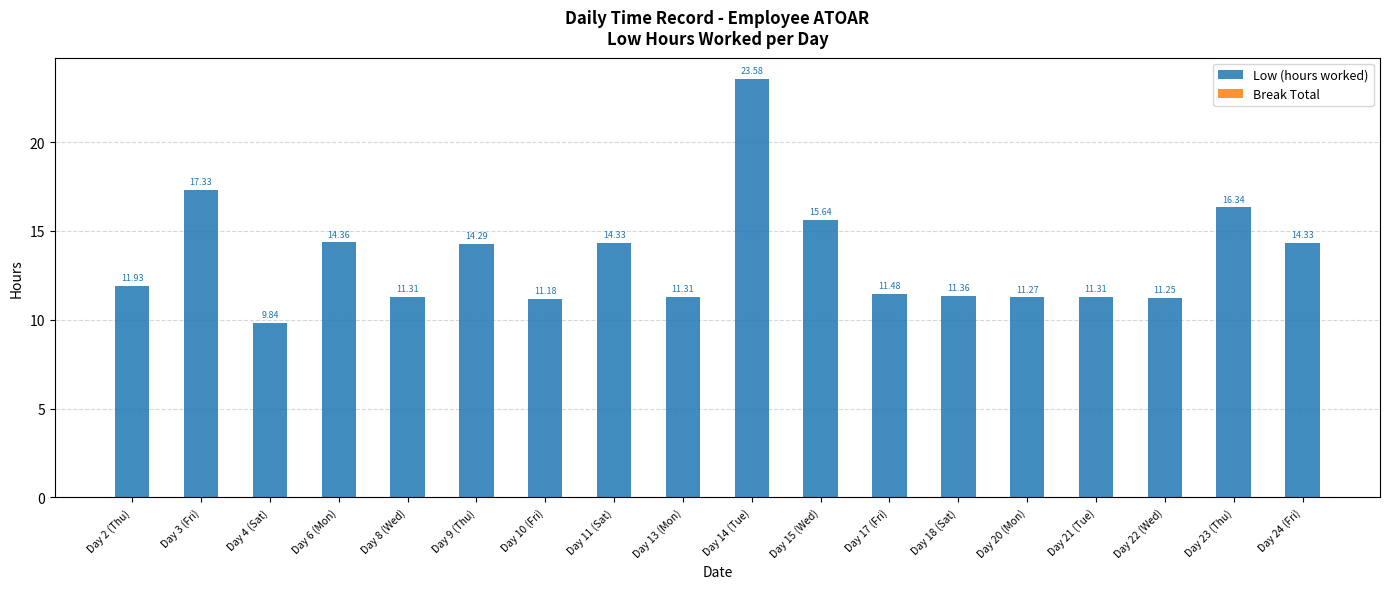

What is the change in value from Day 2 (Thu) to Day 8 (Wed)?

-0.6